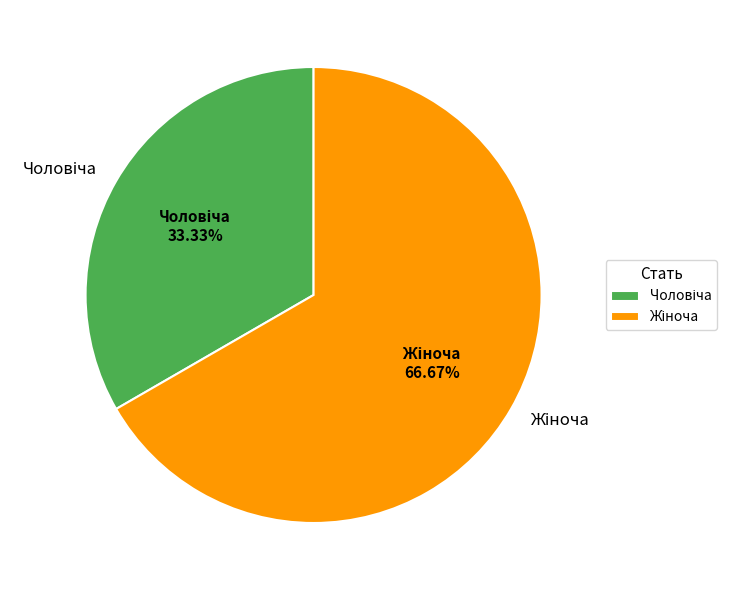

Does any single category account for the majority?

Yes